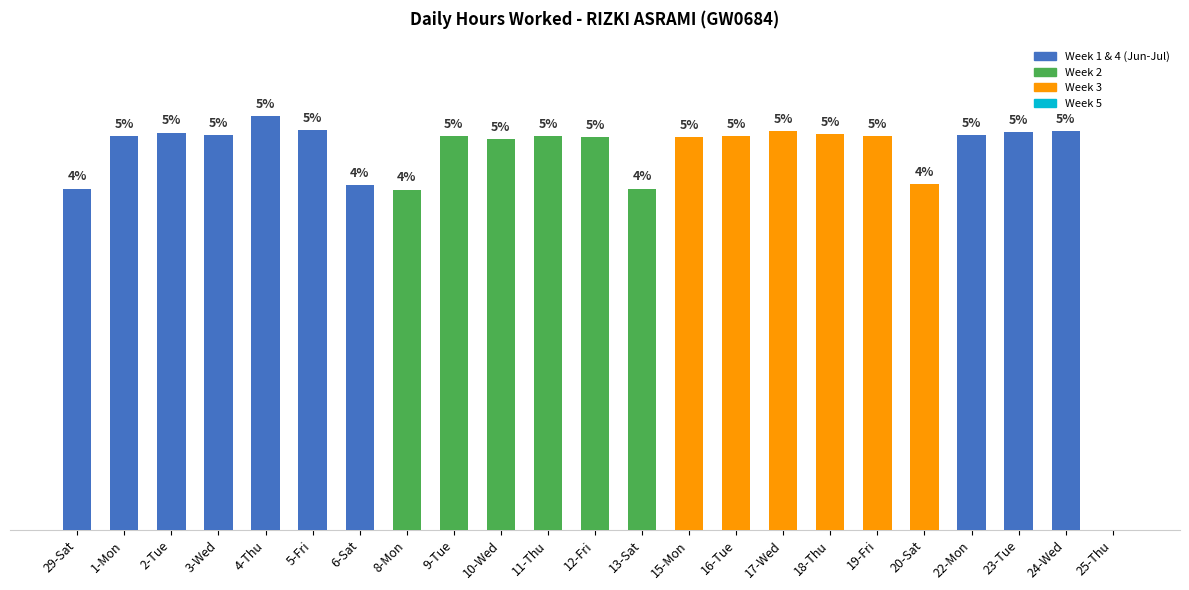

Are the bars horizontal?

No